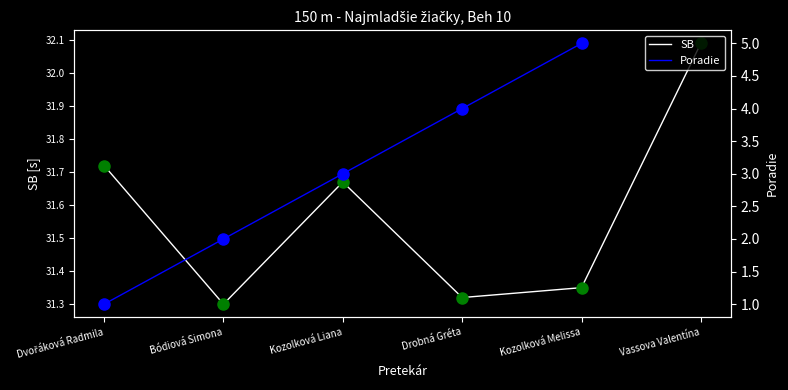

What is the label of the 2nd point from the left?

Bódiová Simona